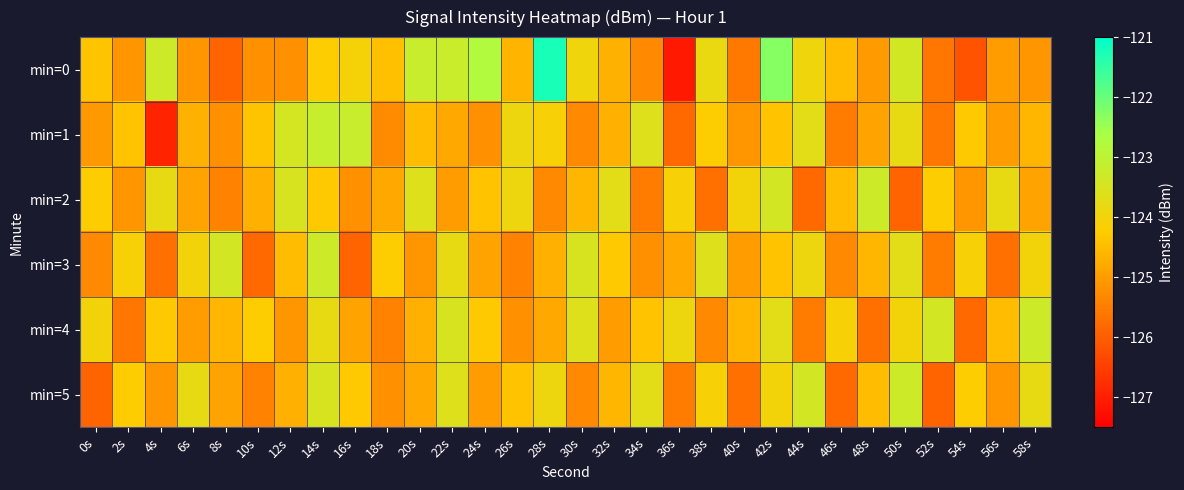

Reading left to right, list all the values displayed in this chart.

min=0: 0s=-124.4	2s=-125.1	4s=-123.3	6s=-125.1	8s=-125.9	10s=-125.2	12s=-125.2	14s=-124.2	16s=-124.1	18s=-124.4	20s=-123.2	22s=-123.2	24s=-122.8	26s=-124.6	28s=-121.2	30s=-124.0	32s=-124.7	34s=-125.3	36s=-127.1	38s=-123.9	40s=-125.6	42s=-122.3	44s=-124.0	46s=-124.5	48s=-125.0	50s=-123.4	52s=-125.6	54s=-126.2	56s=-125.0	58s=-125.1
min=1: 0s=-125.1	2s=-124.4	4s=-126.9	6s=-124.7	8s=-125.2	10s=-124.4	12s=-123.4	14s=-123.2	16s=-123.2	18s=-125.2	20s=-124.5	22s=-124.8	24s=-125.2	26s=-123.9	28s=-124.1	30s=-125.3	32s=-124.7	34s=-123.6	36s=-125.8	38s=-124.2	40s=-125.1	42s=-124.4	44s=-123.7	46s=-125.5	48s=-124.9	50s=-123.8	52s=-125.6	54s=-124.3	56s=-125.0	58s=-124.6
min=2: 0s=-124.2	2s=-125.1	4s=-123.8	6s=-124.9	8s=-125.4	10s=-124.7	12s=-123.5	14s=-124.3	16s=-125.2	18s=-124.8	20s=-123.6	22s=-125.0	24s=-124.4	26s=-123.9	28s=-125.3	30s=-124.6	32s=-123.7	34s=-125.5	36s=-124.1	38s=-125.7	40s=-124.0	42s=-123.4	44s=-125.8	46s=-124.5	48s=-123.3	50s=-125.9	52s=-124.2	54s=-125.1	56s=-123.8	58s=-124.9
min=3: 0s=-125.3	2s=-124.1	4s=-125.7	6s=-124.0	8s=-123.4	10s=-125.8	12s=-124.5	14s=-123.3	16s=-125.9	18s=-124.2	20s=-125.1	22s=-123.8	24s=-124.9	26s=-125.4	28s=-124.7	30s=-123.5	32s=-124.3	34s=-125.2	36s=-124.8	38s=-123.6	40s=-125.0	42s=-124.4	44s=-123.9	46s=-125.3	48s=-124.6	50s=-123.7	52s=-125.5	54s=-124.1	56s=-125.7	58s=-124.0
min=4: 0s=-124.0	2s=-125.6	4s=-124.3	6s=-125.0	8s=-124.6	10s=-124.2	12s=-125.1	14s=-123.8	16s=-124.9	18s=-125.4	20s=-124.7	22s=-123.5	24s=-124.3	26s=-125.2	28s=-124.8	30s=-123.6	32s=-125.0	34s=-124.4	36s=-123.9	38s=-125.3	40s=-124.6	42s=-123.7	44s=-125.5	46s=-124.1	48s=-125.7	50s=-124.0	52s=-123.4	54s=-125.8	56s=-124.5	58s=-123.3
min=5: 0s=-125.9	2s=-124.2	4s=-125.1	6s=-123.8	8s=-124.9	10s=-125.4	12s=-124.7	14s=-123.5	16s=-124.3	18s=-125.2	20s=-124.8	22s=-123.6	24s=-125.0	26s=-124.4	28s=-123.9	30s=-125.3	32s=-124.6	34s=-123.7	36s=-125.5	38s=-124.1	40s=-125.7	42s=-124.0	44s=-123.4	46s=-125.8	48s=-124.5	50s=-123.3	52s=-125.9	54s=-124.2	56s=-125.1	58s=-123.8